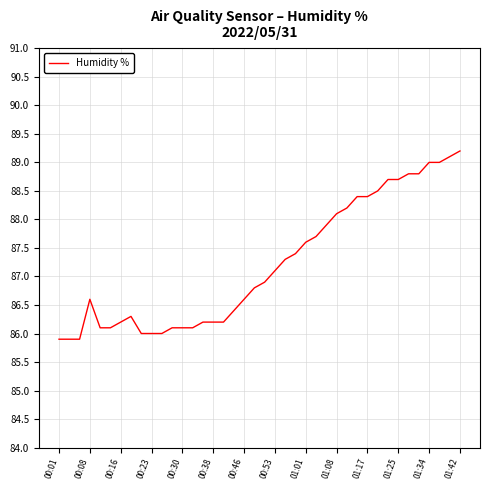

What is the maximum value shown in the chart?

89.2